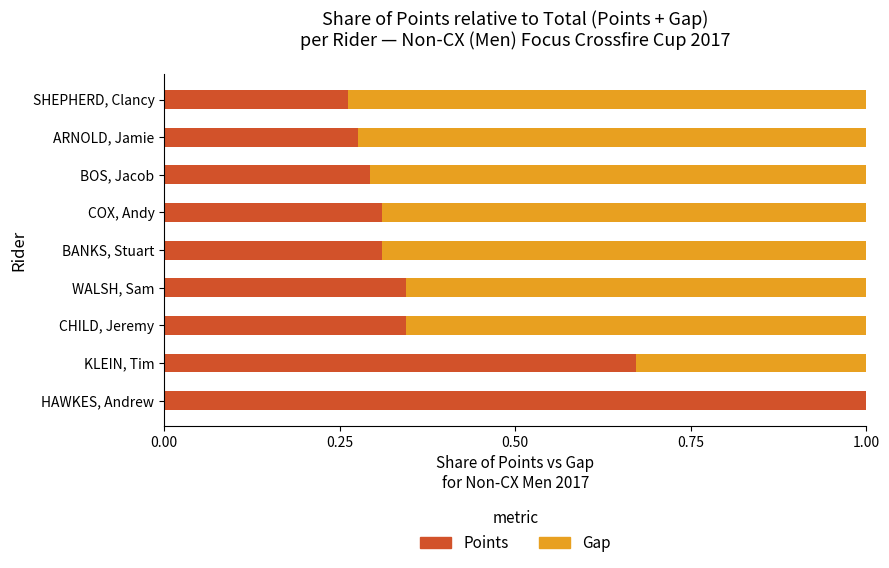

What is the total value across all series at CHILD, Jeremy?

1.0